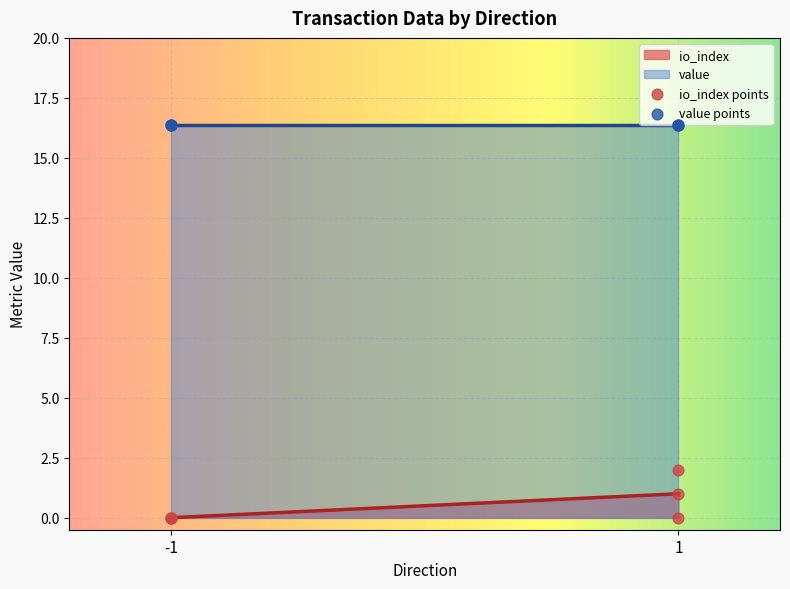

Is the value of value at 1 greater than the value of io_index at 1?

Yes